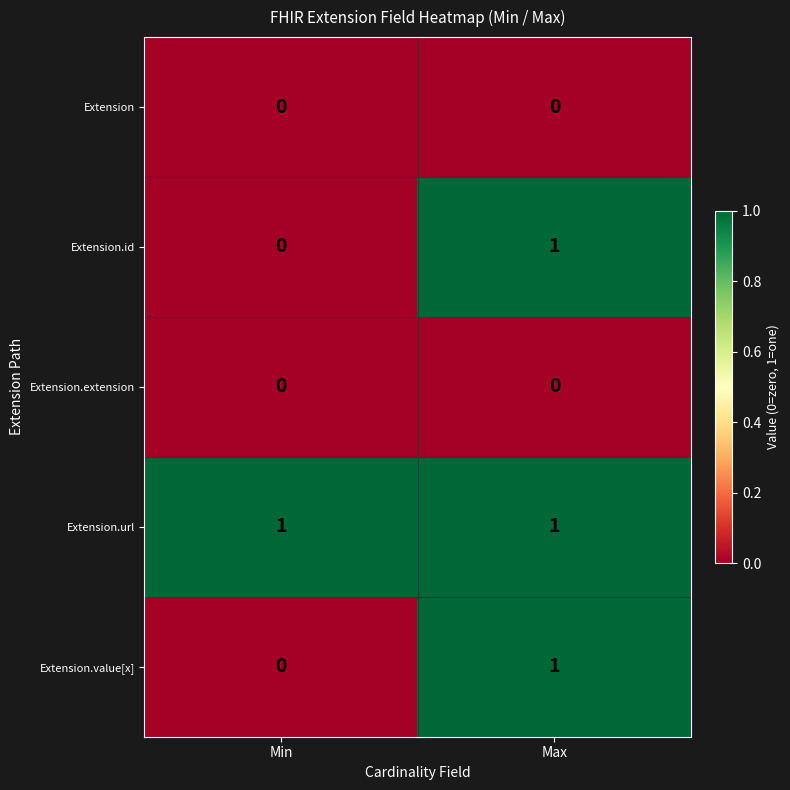

At which category is the sum across all series the highest?

Max